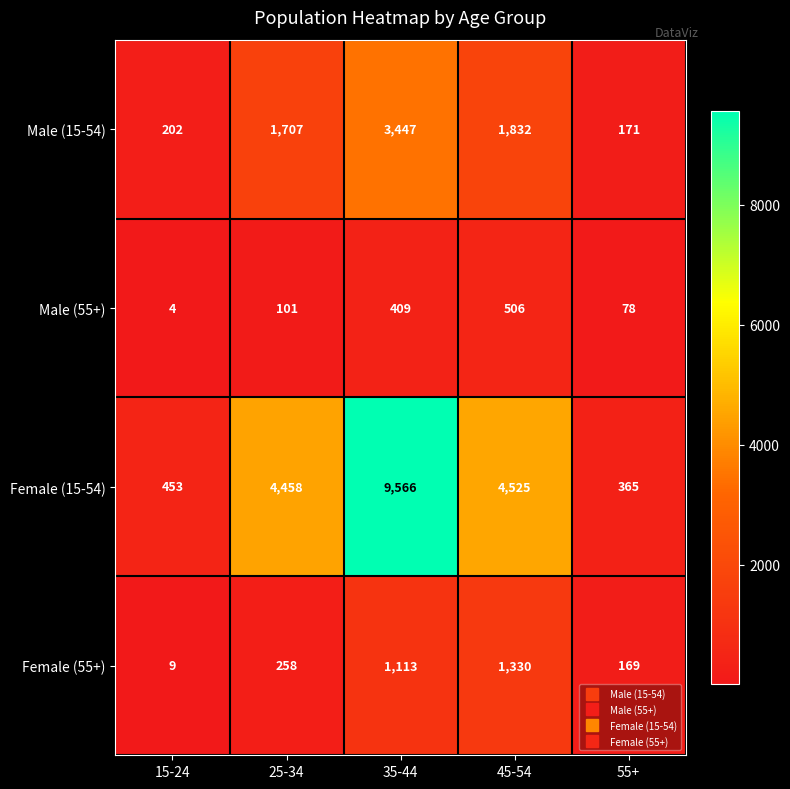

What is the difference between the second highest and minimum values in the Female (15-54) series?

4160